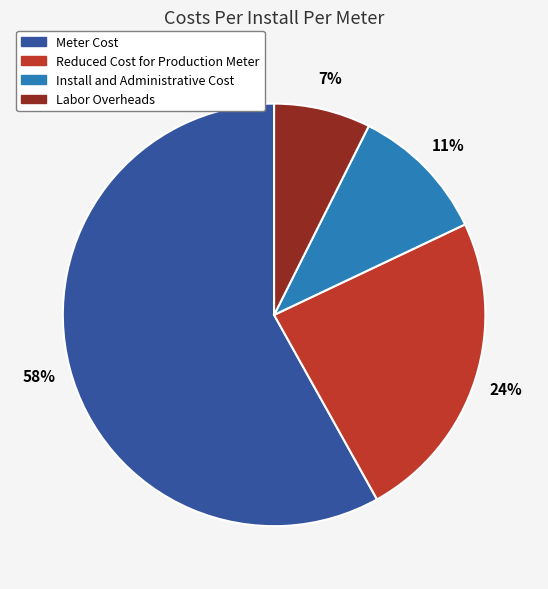

Which has a higher value, Meter Cost or Reduced Cost for Production Meter?

Meter Cost